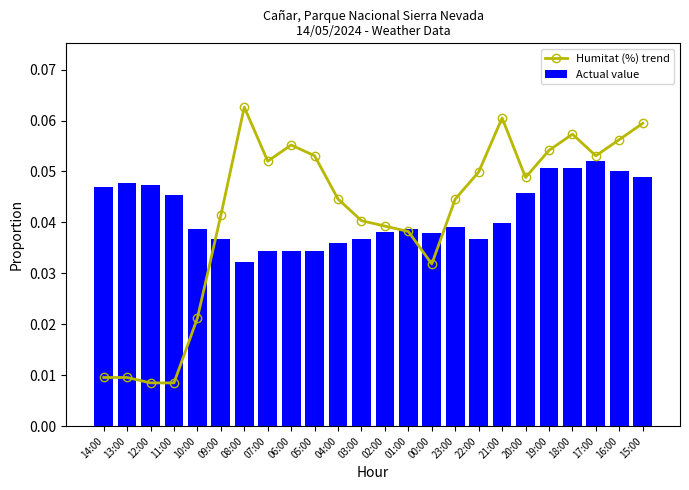

At which label does Actual value reach its minimum?

08:00